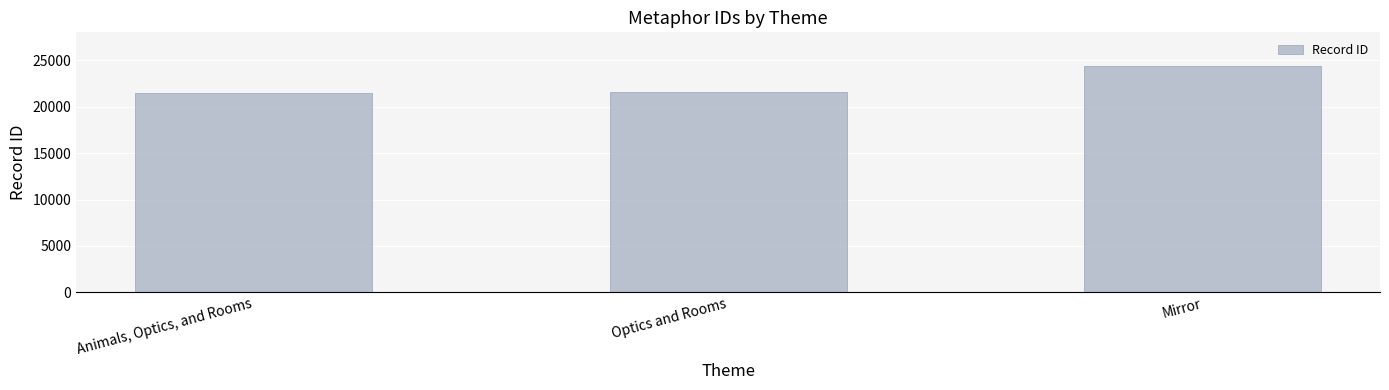

At which category does the chart reach its peak across all series?

Mirror